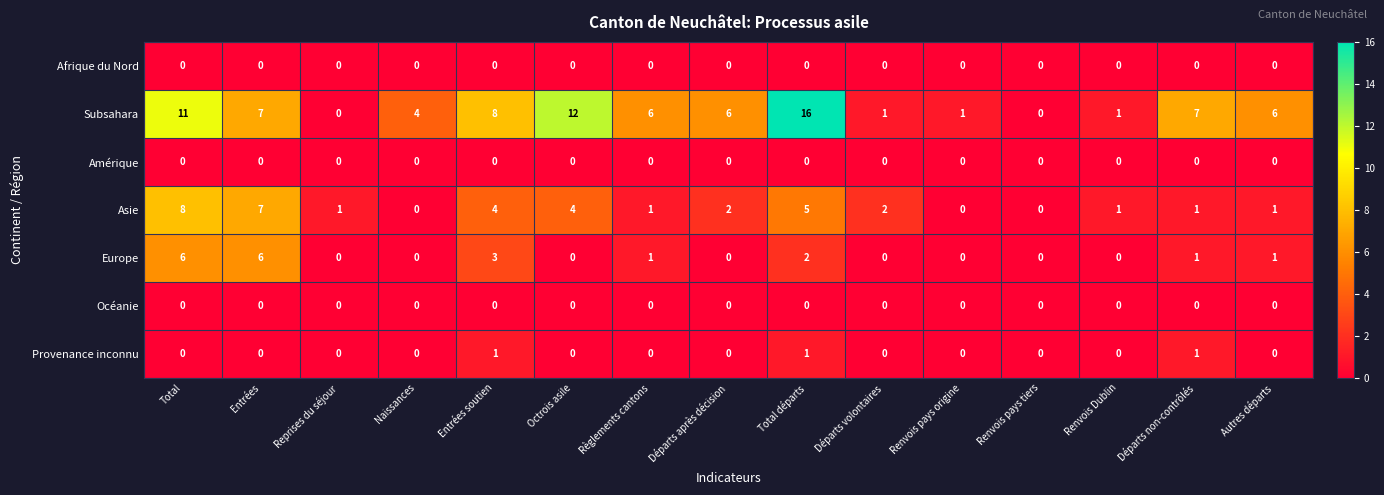

Count the number of data series in this chart.

7